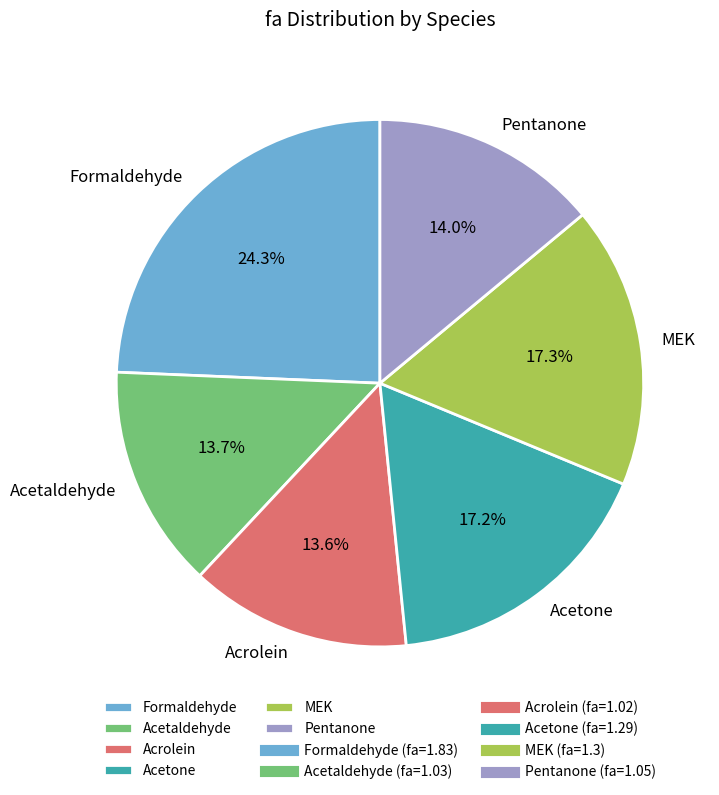

To the nearest percent, what percentage of the pie is Pentanone?

14%